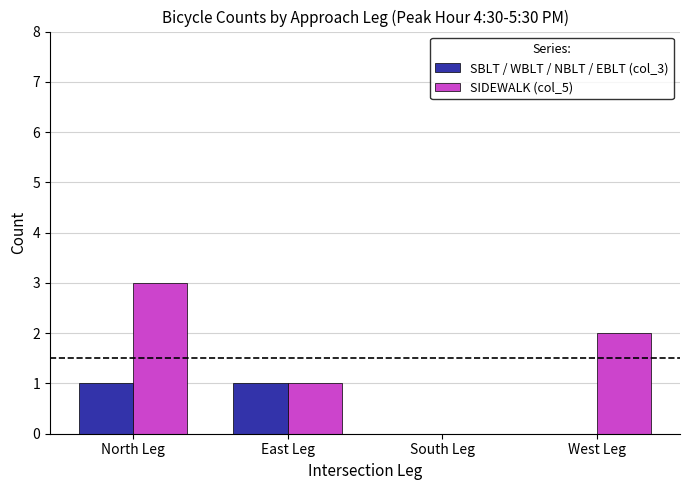

Is the value of SIDEWALK (col_5) at East Leg greater than the value of SBLT / WBLT / NBLT / EBLT (col_3) at West Leg?

Yes